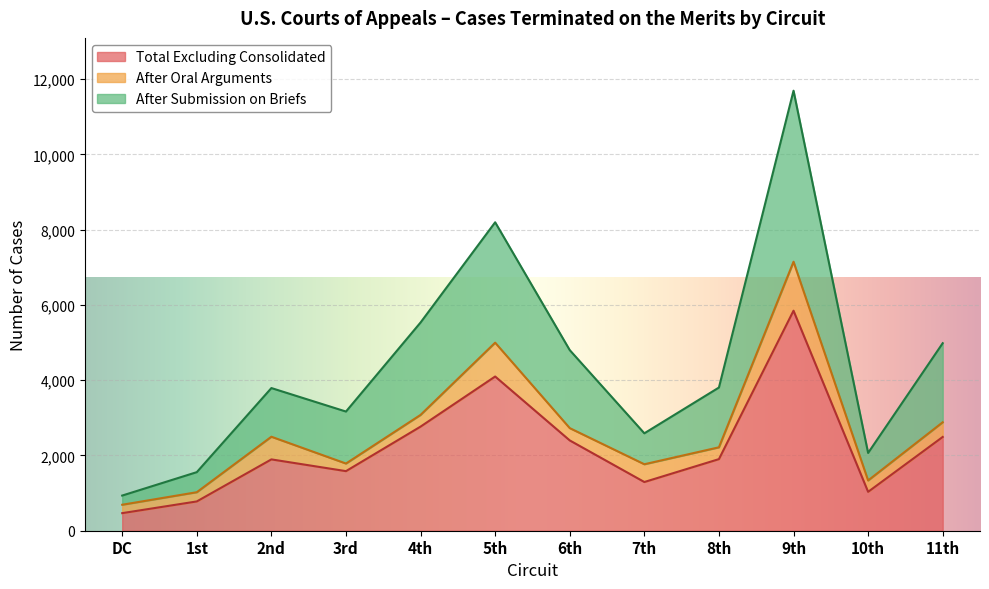

At which label does Total Excluding Consolidated reach its minimum?

DC